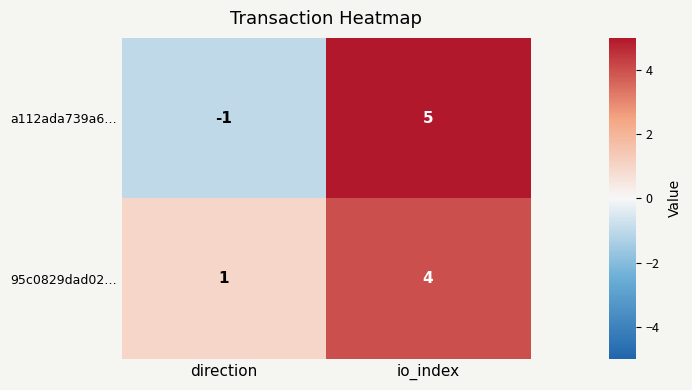

Reading left to right, extract all data points from this chart.

a112ada739a6…: direction=-1	io_index=5
95c0829dad02…: direction=1	io_index=4